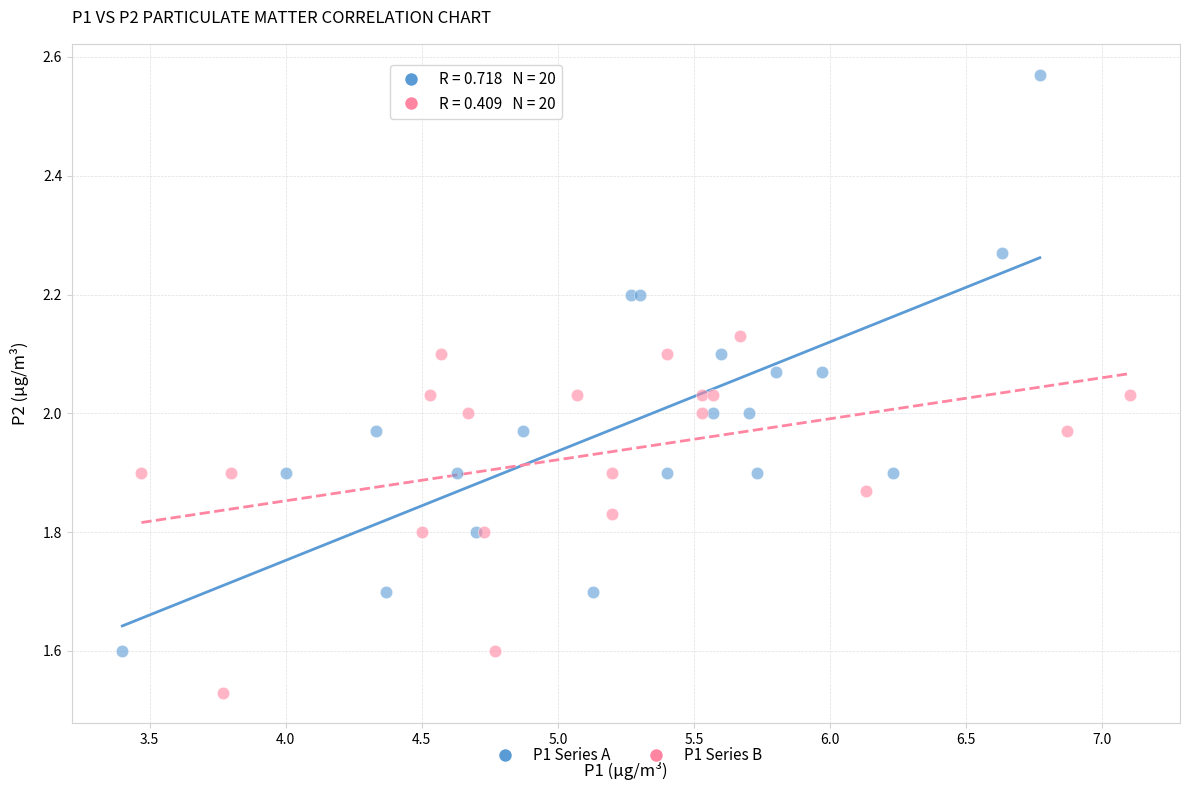

Which series has the widest spread of Y values?

P1 Series A